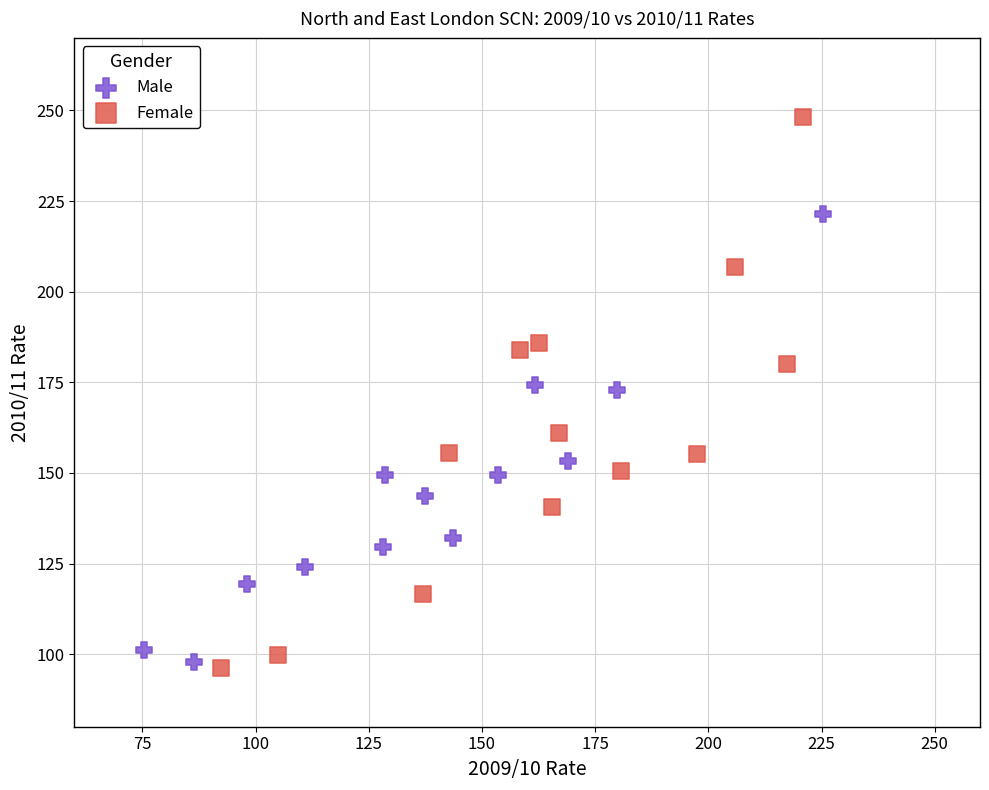

Which series contains the highest Y value?

Female